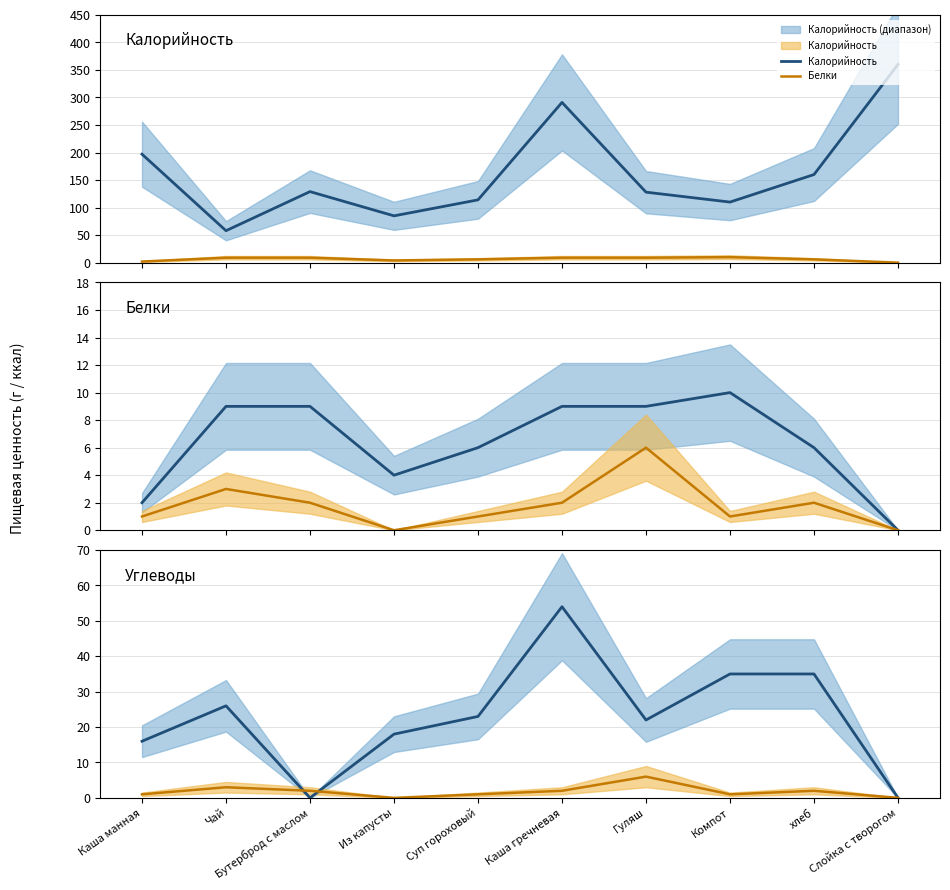

Does the chart display data point markers on the line(s)?

No